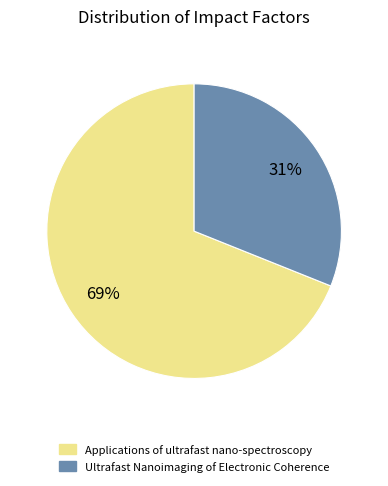

Do Ultrafast Nanoimaging of Electronic Coherence and Applications of ultrafast nano-spectroscopy together represent more than half of the pie?

Yes